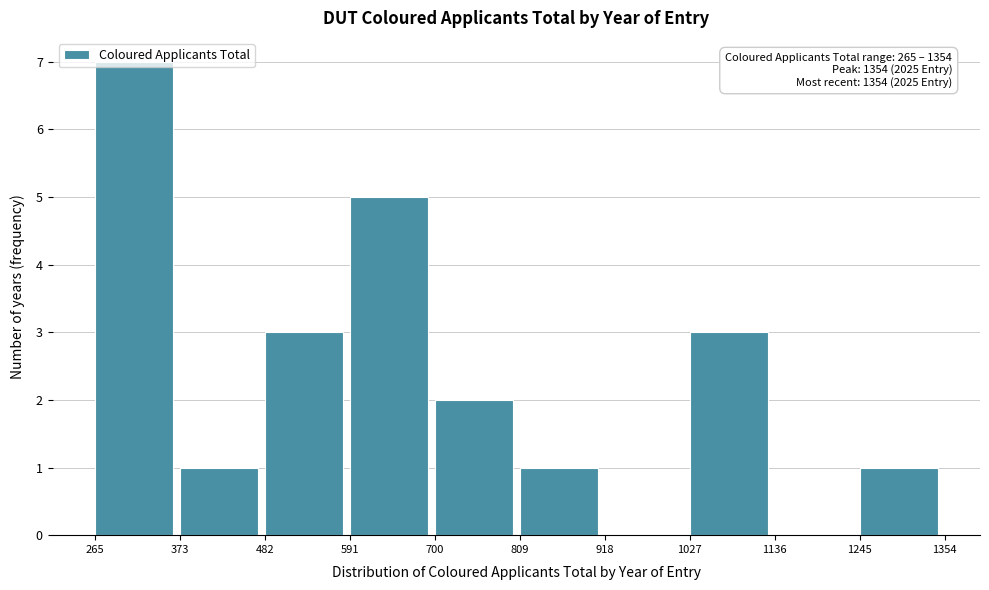

Which range on the x-axis has the tallest bar?

265 to 373